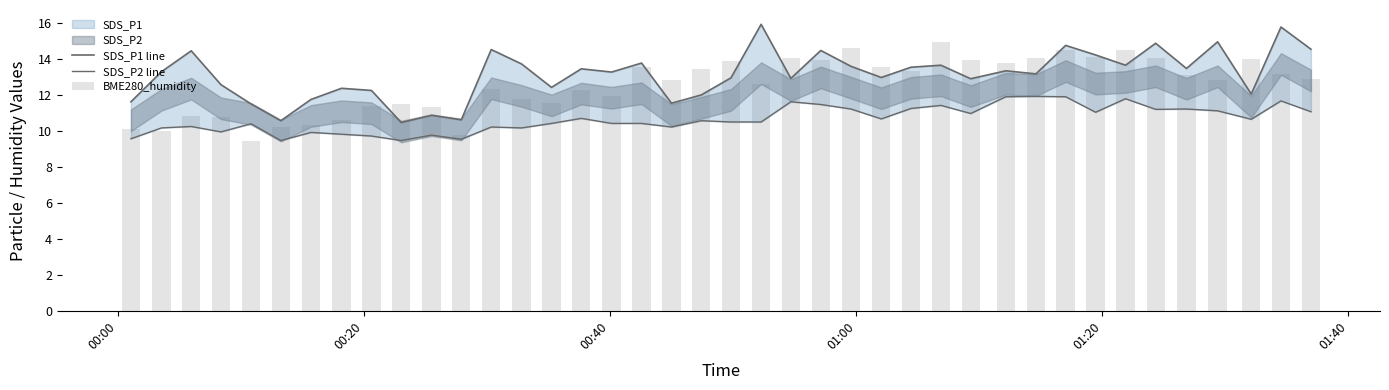

What is the lowest value of the SDS_P2 line series?

9.4